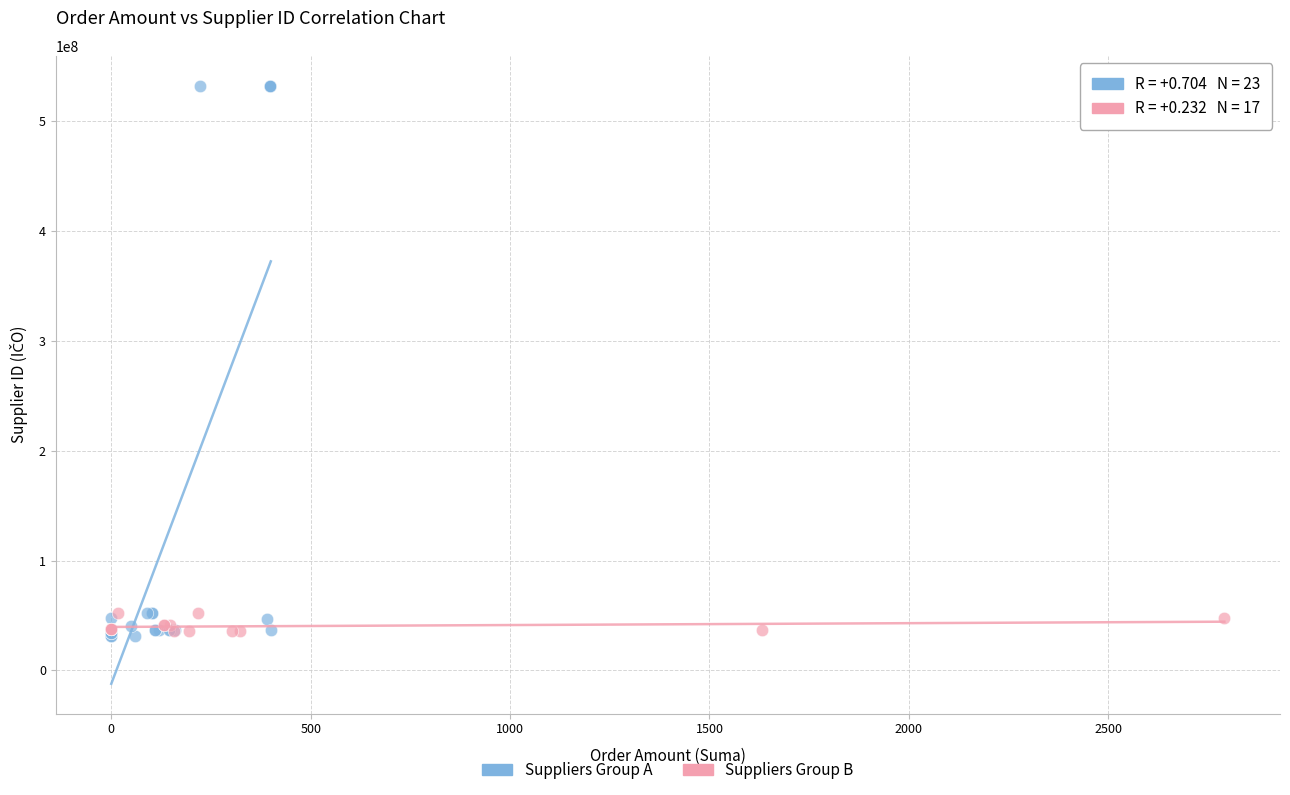

Which series has the largest Y range (max minus min)?

Suppliers Group A